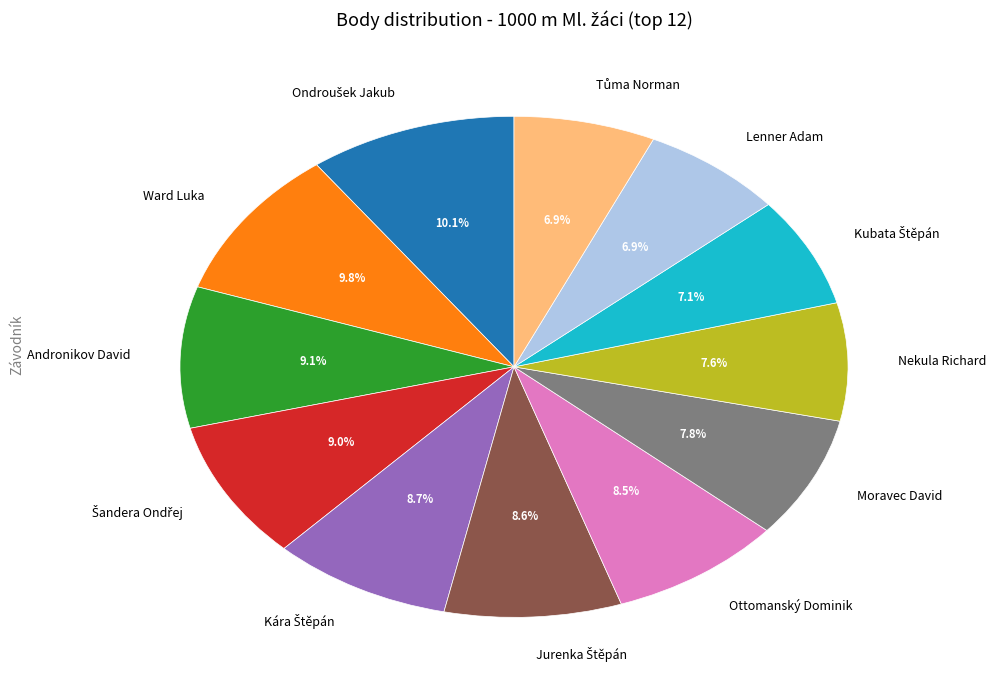

How much of the chart is everything except Moravec David?

92.2%